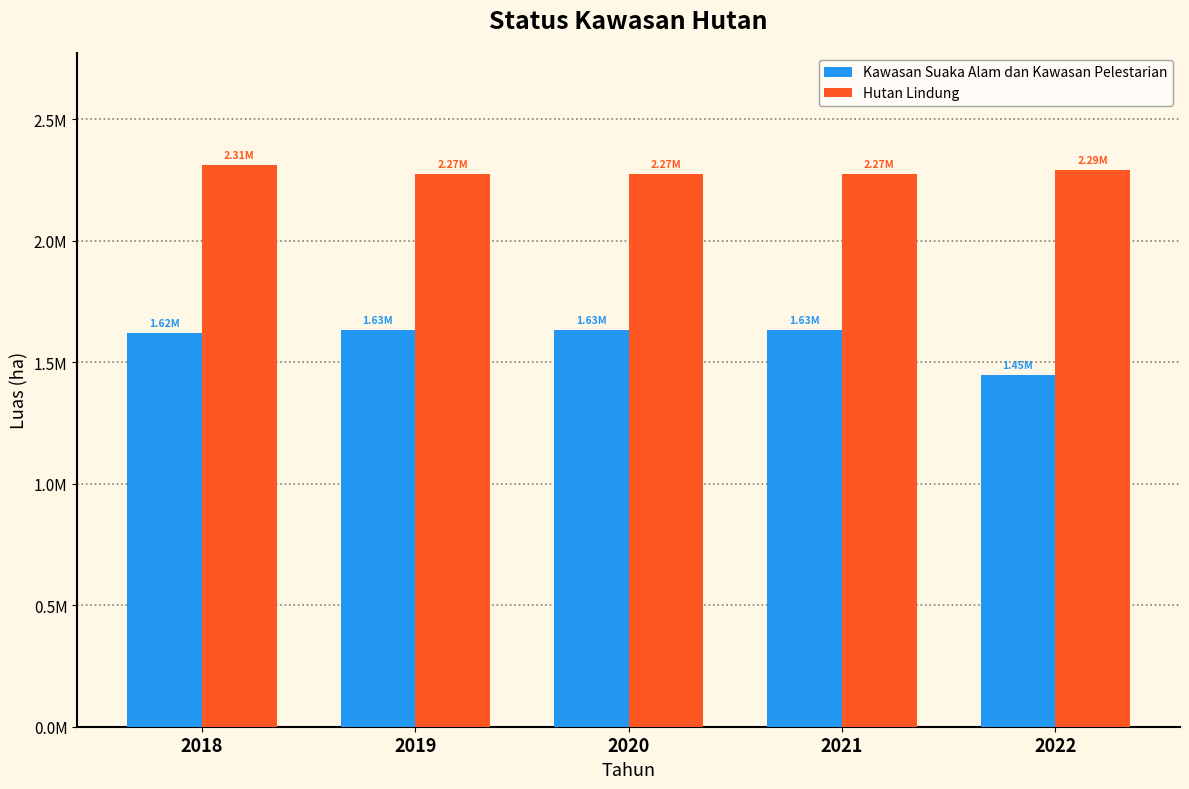

Does the chart contain any negative values?

No